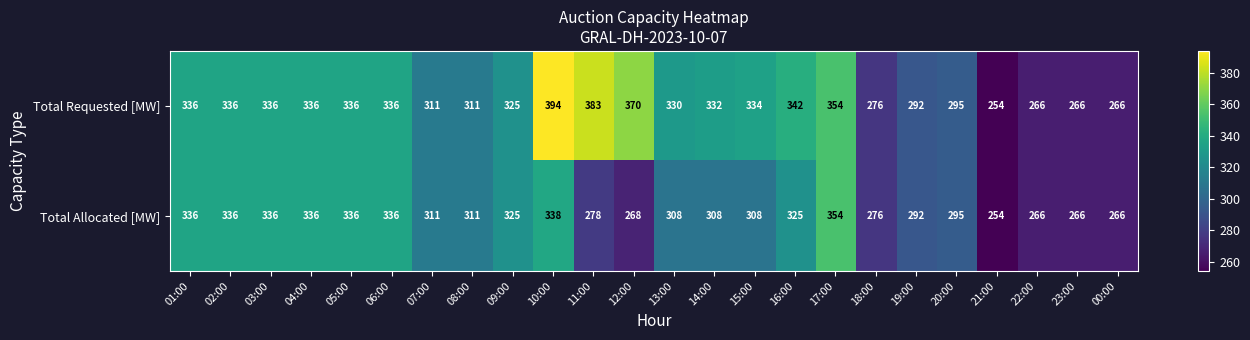

Which category has the lowest value in the Total Allocated [MW] series?

21:00